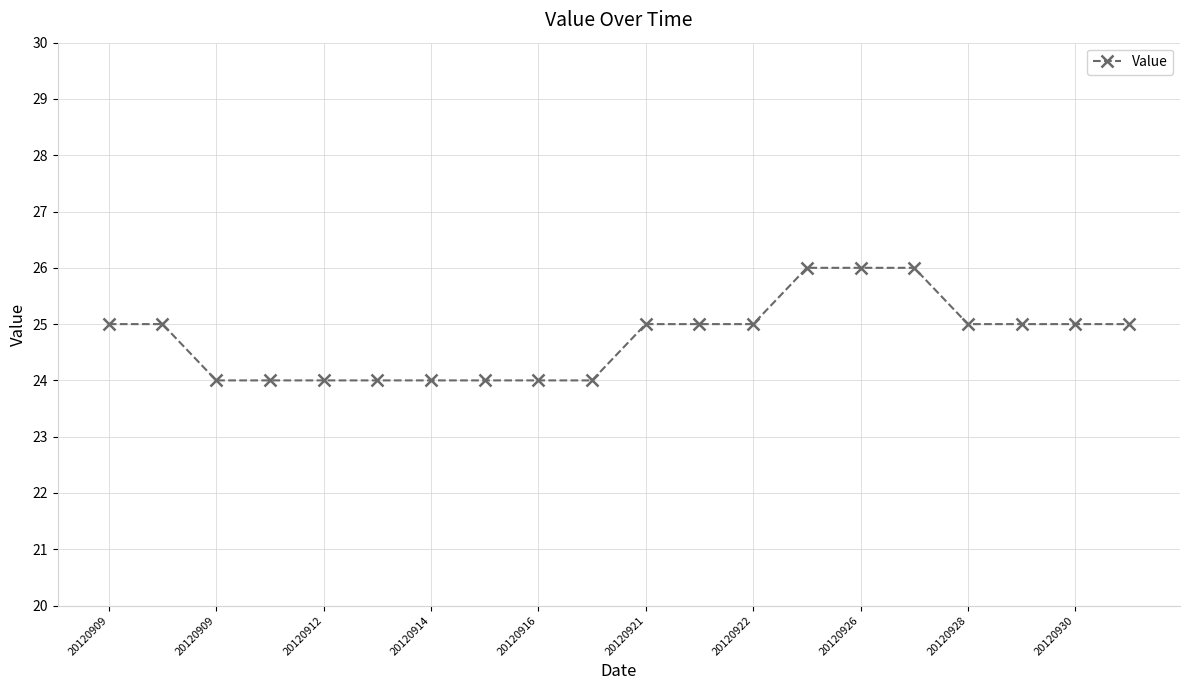

What is the sum of all values?

495